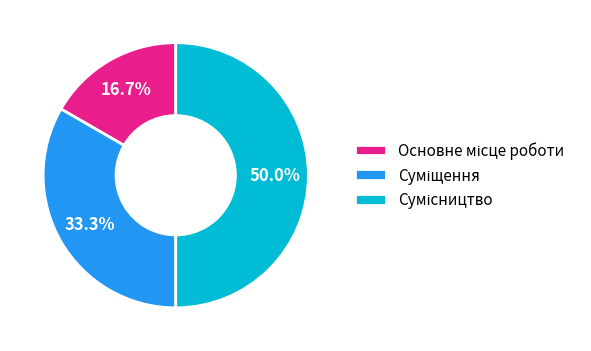

The Сумісництво slice represents 50% of the pie. True or false?

True